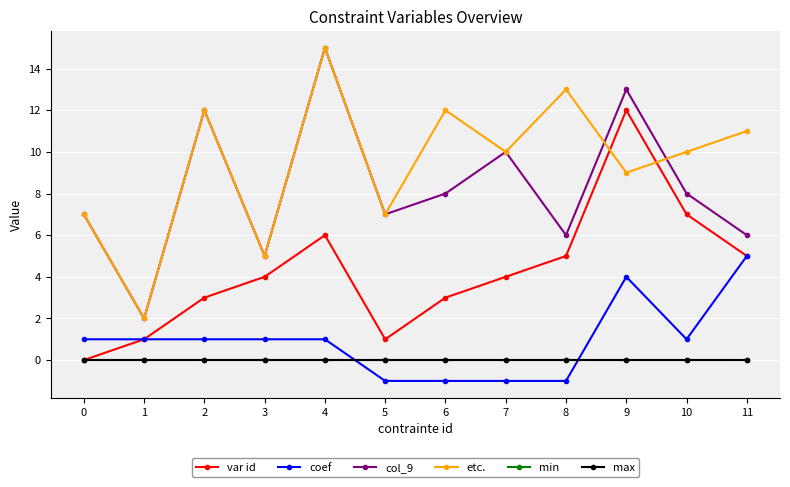

Does the chart have visible grid lines?

Yes